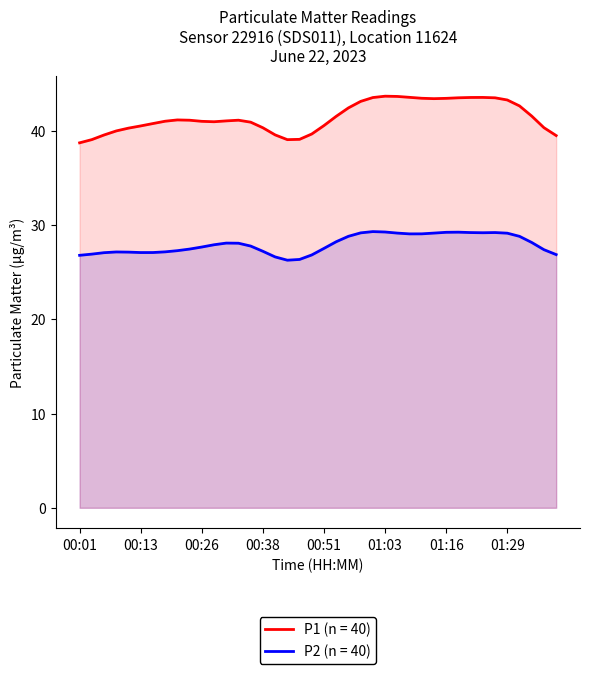

How many data points in P1 are above 41?

20